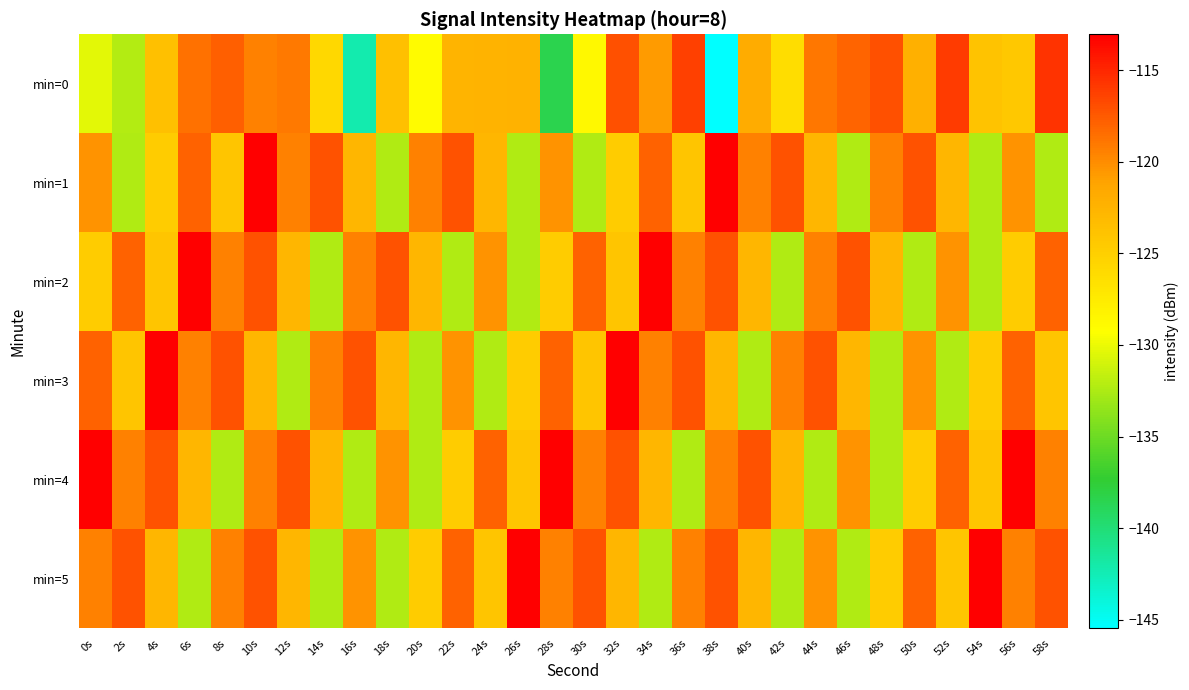

Reading left to right, transcribe all the data shown in this chart.

min=0: 0s=-130.3	2s=-132.2	4s=-123.7	6s=-118.7	8s=-117.8	10s=-119.4	12s=-119.1	14s=-125.7	16s=-142.2	18s=-123.6	20s=-128.9	22s=-122.7	24s=-122.5	26s=-122.4	28s=-138.4	30s=-128.7	32s=-117.1	34s=-120.7	36s=-116.3	38s=-145.5	40s=-121.9	42s=-126.3	44s=-118.9	46s=-118.1	48s=-117.0	50s=-122.3	52s=-116.1	54s=-123.9	56s=-124.4	58s=-115.6
min=1: 0s=-120.3	2s=-132.3	4s=-124.7	6s=-117.9	8s=-124.2	10s=-113.1	12s=-119.4	14s=-117.2	16s=-122.7	18s=-132.4	20s=-119.4	22s=-117.2	24s=-122.7	26s=-132.4	28s=-120.3	30s=-132.3	32s=-124.7	34s=-117.9	36s=-124.2	38s=-113.1	40s=-119.4	42s=-117.2	44s=-122.7	46s=-132.4	48s=-119.4	50s=-117.2	52s=-122.7	54s=-132.4	56s=-120.3	58s=-132.3
min=2: 0s=-124.7	2s=-117.9	4s=-124.2	6s=-113.1	8s=-119.4	10s=-117.2	12s=-122.7	14s=-132.4	16s=-119.4	18s=-117.2	20s=-122.7	22s=-132.4	24s=-120.3	26s=-132.3	28s=-124.7	30s=-117.9	32s=-124.2	34s=-113.1	36s=-119.4	38s=-117.2	40s=-122.7	42s=-132.4	44s=-119.4	46s=-117.2	48s=-122.7	50s=-132.4	52s=-120.3	54s=-132.3	56s=-124.7	58s=-117.9
min=3: 0s=-117.9	2s=-124.2	4s=-113.1	6s=-119.4	8s=-117.2	10s=-122.7	12s=-132.4	14s=-119.4	16s=-117.2	18s=-122.7	20s=-132.4	22s=-120.3	24s=-132.3	26s=-124.7	28s=-117.9	30s=-124.2	32s=-113.1	34s=-119.4	36s=-117.2	38s=-122.7	40s=-132.4	42s=-119.4	44s=-117.2	46s=-122.7	48s=-132.4	50s=-120.3	52s=-132.3	54s=-124.7	56s=-117.9	58s=-124.2
min=4: 0s=-113.1	2s=-119.4	4s=-117.2	6s=-122.7	8s=-132.4	10s=-119.4	12s=-117.2	14s=-122.7	16s=-132.4	18s=-120.3	20s=-132.3	22s=-124.7	24s=-117.9	26s=-124.2	28s=-113.1	30s=-119.4	32s=-117.2	34s=-122.7	36s=-132.4	38s=-119.4	40s=-117.2	42s=-122.7	44s=-132.4	46s=-120.3	48s=-132.3	50s=-124.7	52s=-117.9	54s=-124.2	56s=-113.1	58s=-119.4
min=5: 0s=-119.4	2s=-117.2	4s=-122.7	6s=-132.4	8s=-119.4	10s=-117.2	12s=-122.7	14s=-132.4	16s=-120.3	18s=-132.3	20s=-124.7	22s=-117.9	24s=-124.2	26s=-113.1	28s=-119.4	30s=-117.2	32s=-122.7	34s=-132.4	36s=-119.4	38s=-117.2	40s=-122.7	42s=-132.4	44s=-120.3	46s=-132.3	48s=-124.7	50s=-117.9	52s=-124.2	54s=-113.1	56s=-119.4	58s=-117.2